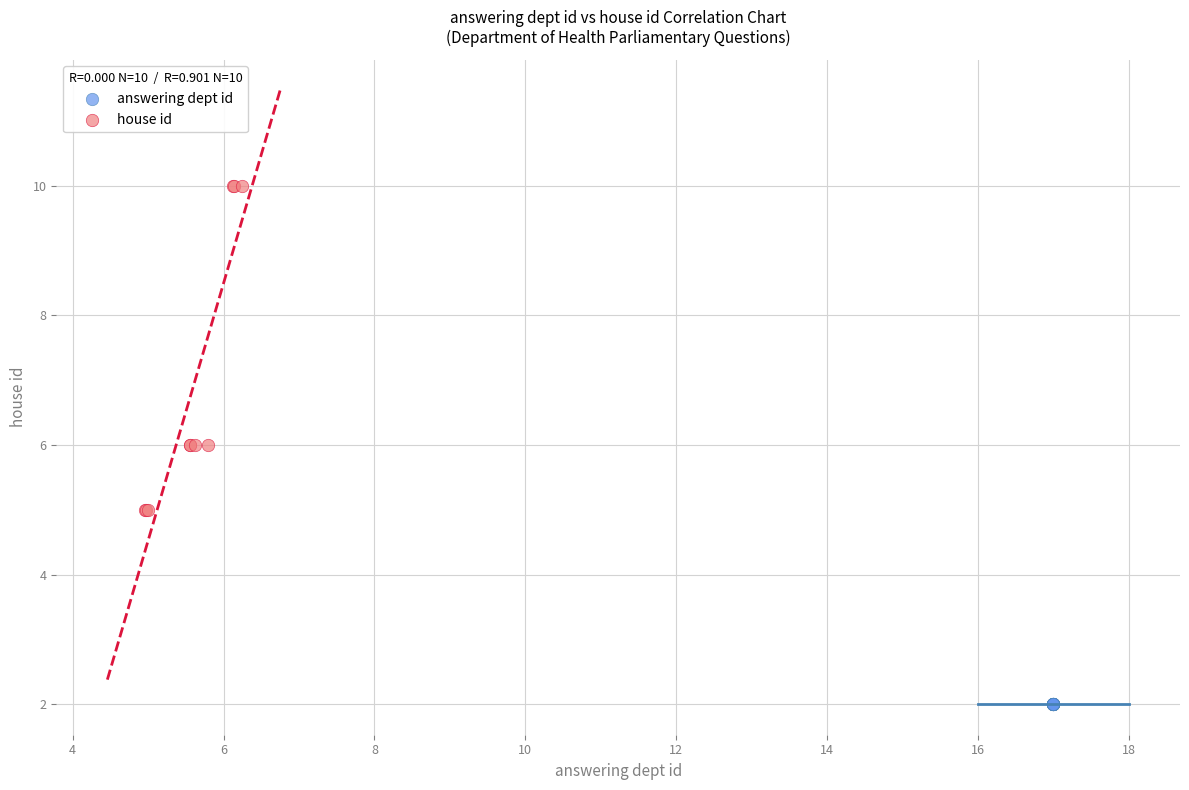

Which series reaches the maximum Y coordinate?

house id